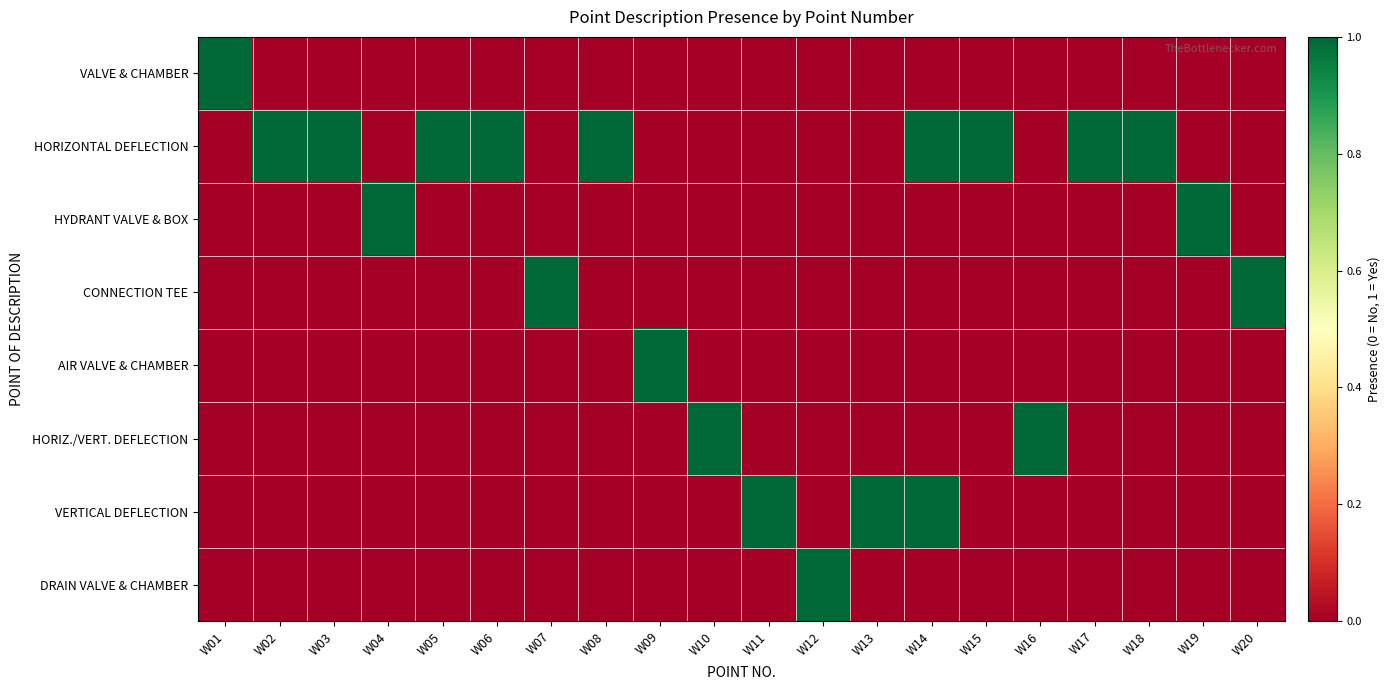

What is the maximum value shown in the chart?

1